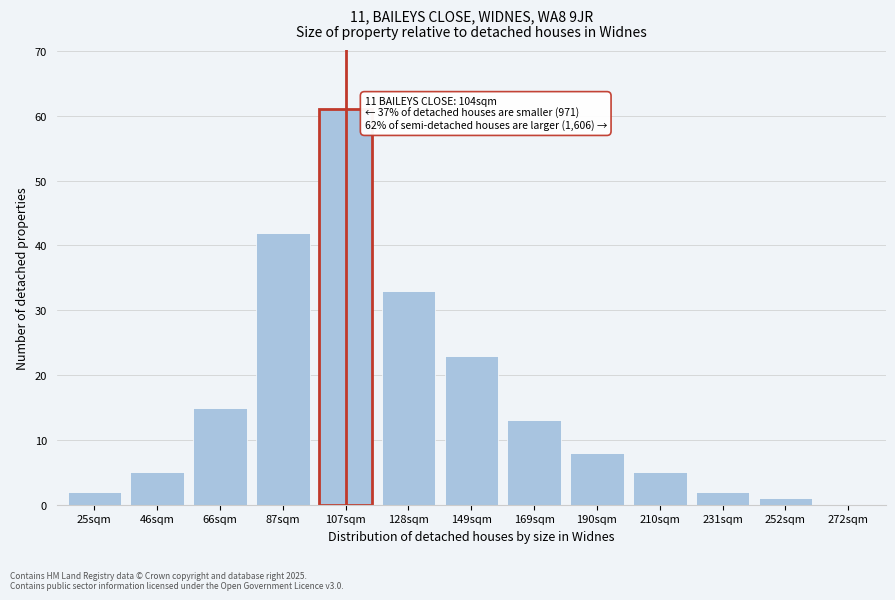

Reading right to left, list all the values displayed in this chart.

272sqm=0	252sqm=1	231sqm=2	210sqm=5	190sqm=8	169sqm=13	149sqm=23	128sqm=33	107sqm=61	87sqm=42	66sqm=15	46sqm=5	25sqm=2